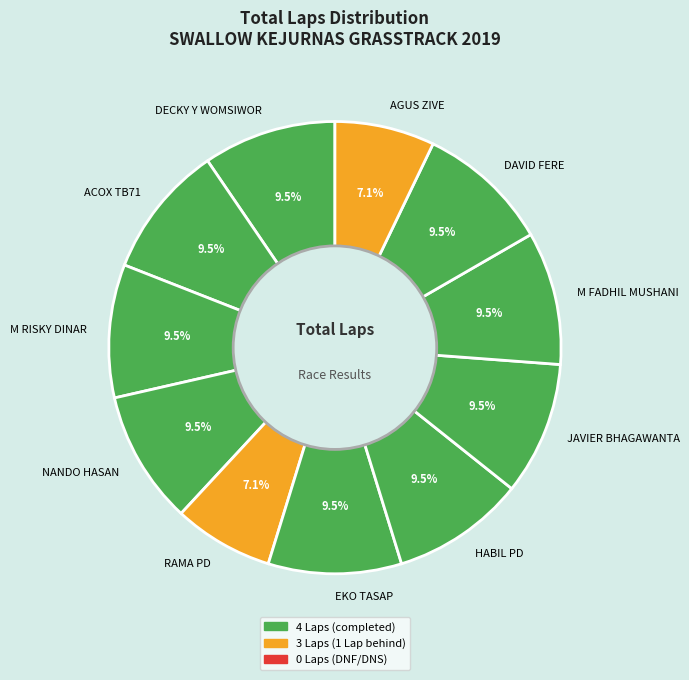

Do ACOX TB71 and EKO TASAP together represent more than half of the pie?

No